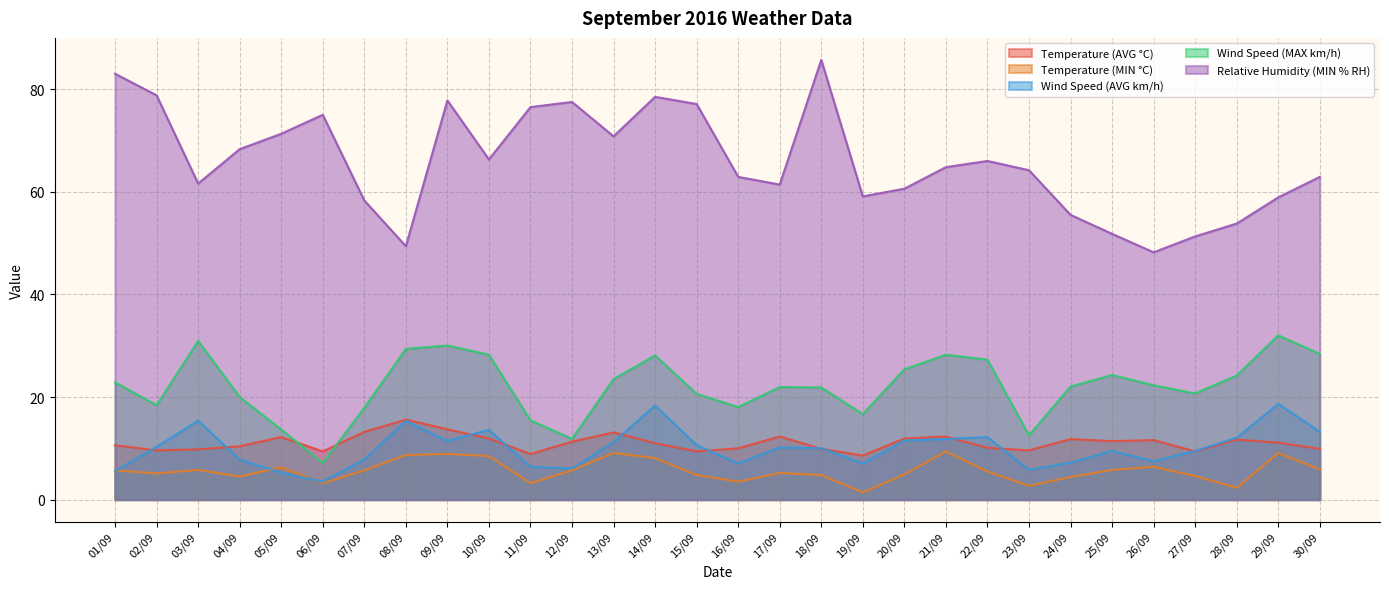

Where does the Temperature (MIN °C) series first go above 5?

01/09